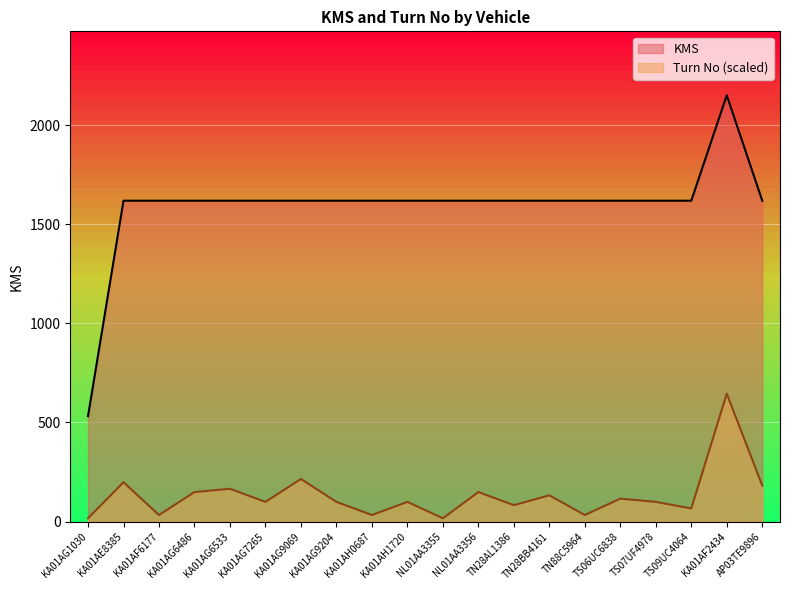

True or false: Turn No and KMS intersect in this chart.

False